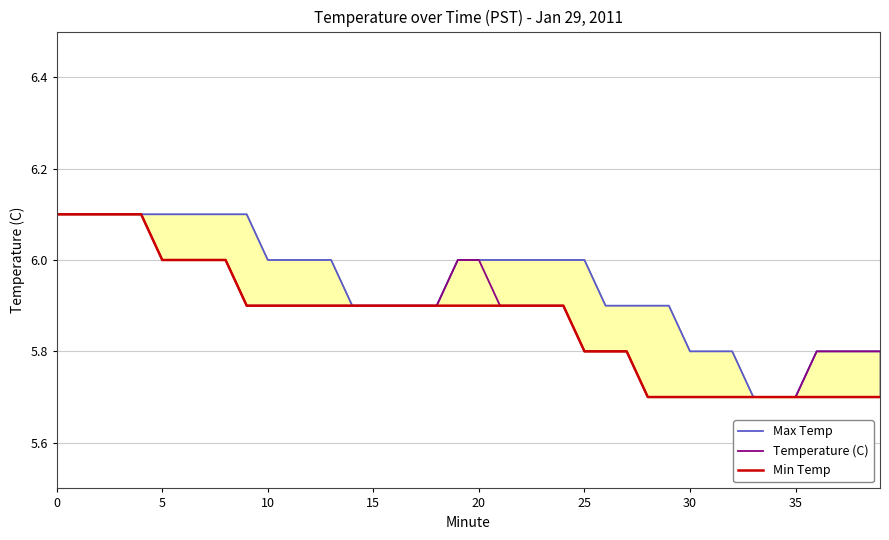

Is it true that Min Temp equals 1.2 at 26?

False